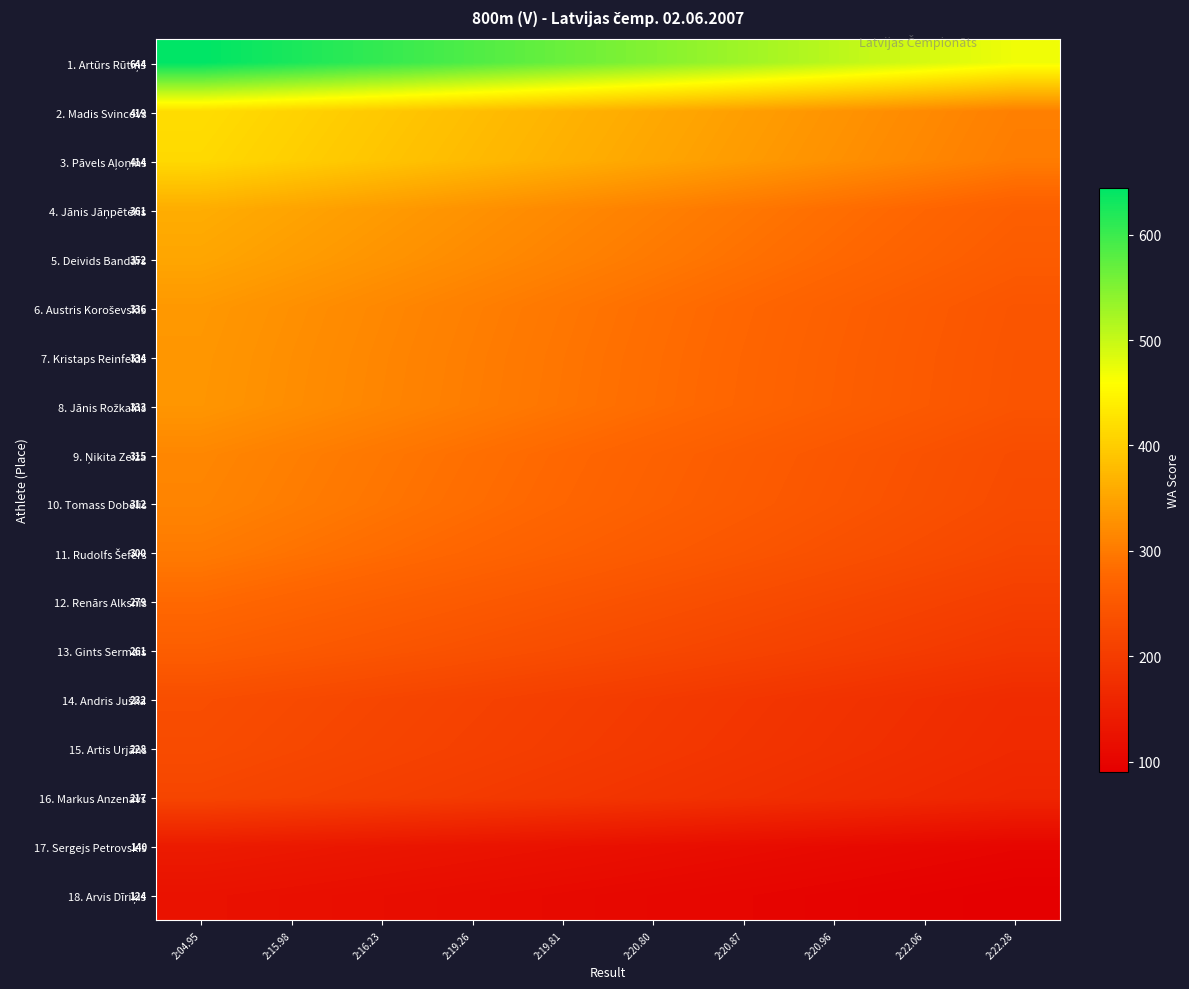

At which label is 16. Markus Anzenavs closest to 187?

2:20.80